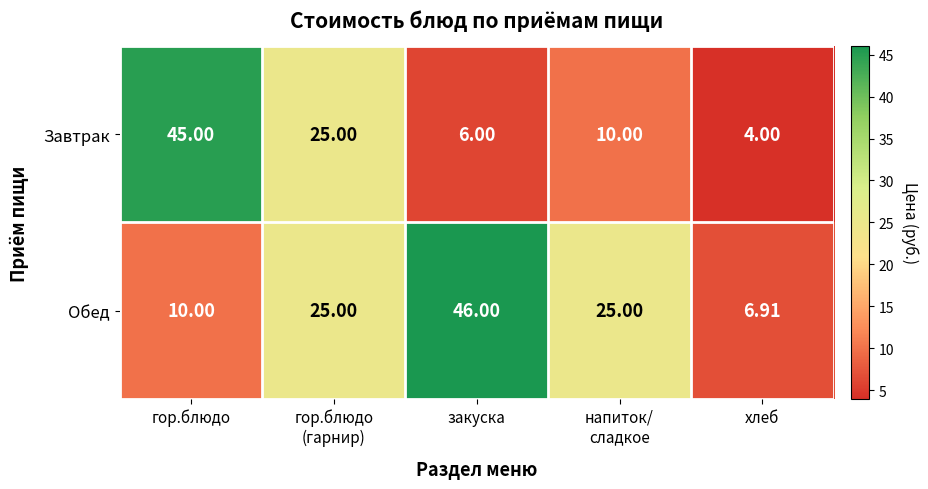

Which series changed the most between гор.блюдо and напиток/
сладкое?

Завтрак